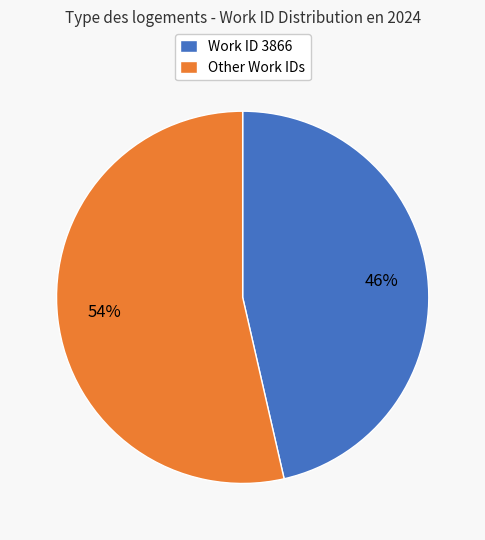

To the nearest percent, what is the combined percentage of Work ID 3866 and Other Work IDs?

100%